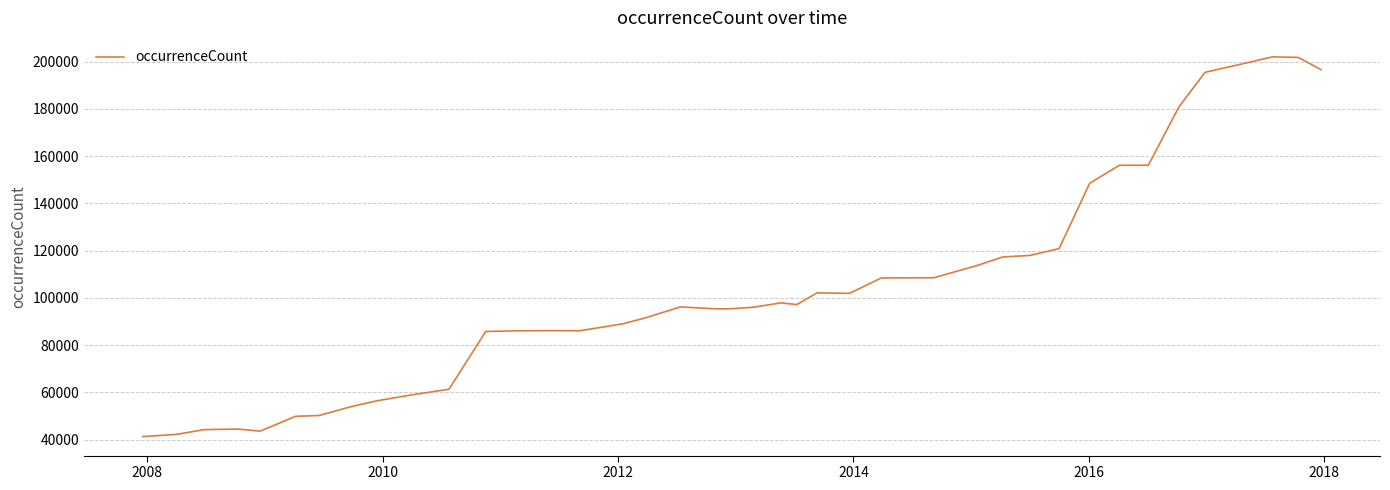

What is the difference between the maximum and minimum values?

160671